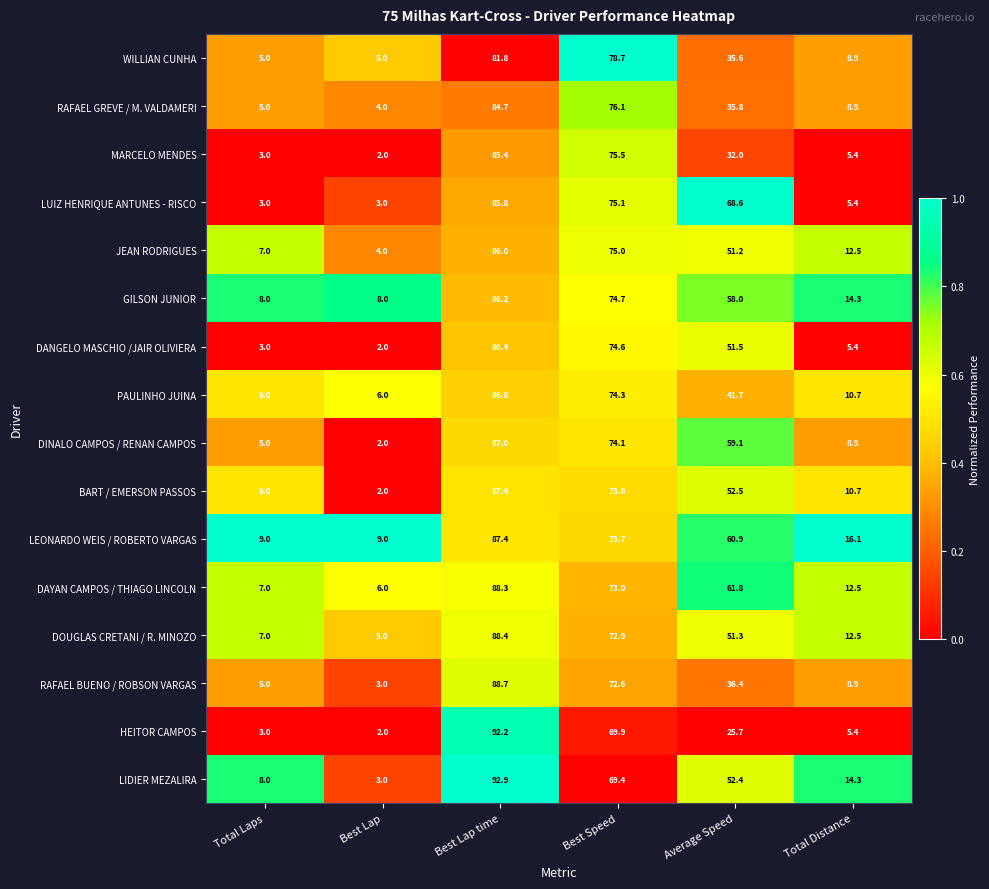

What is the maximum value for DOUGLAS CRETANI / R. MINOZO?

88.4